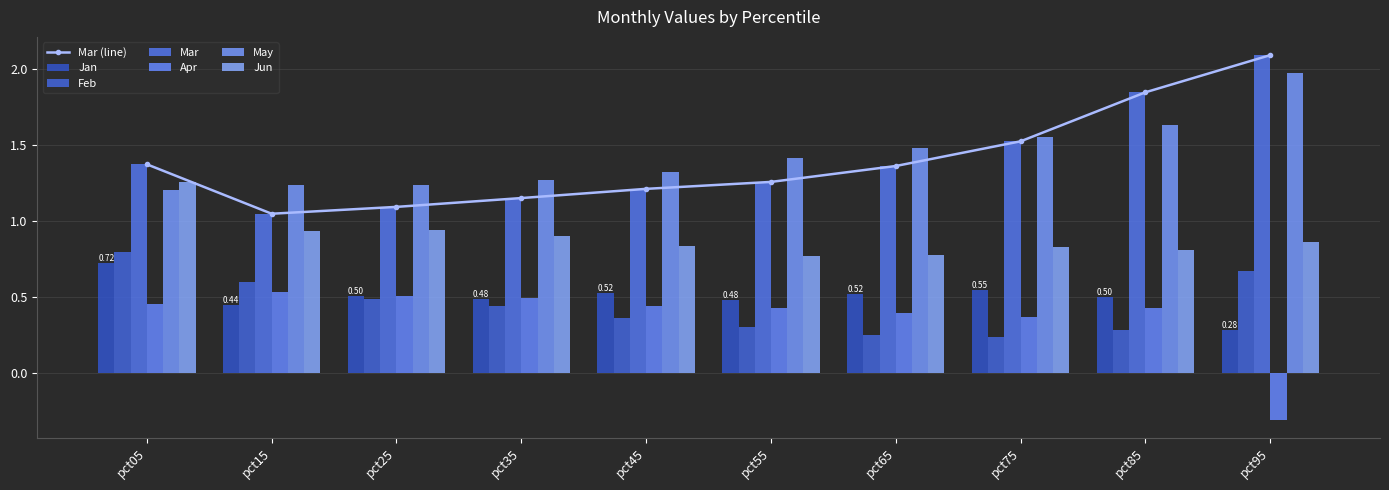

What is the minimum value shown in the chart?

-0.3